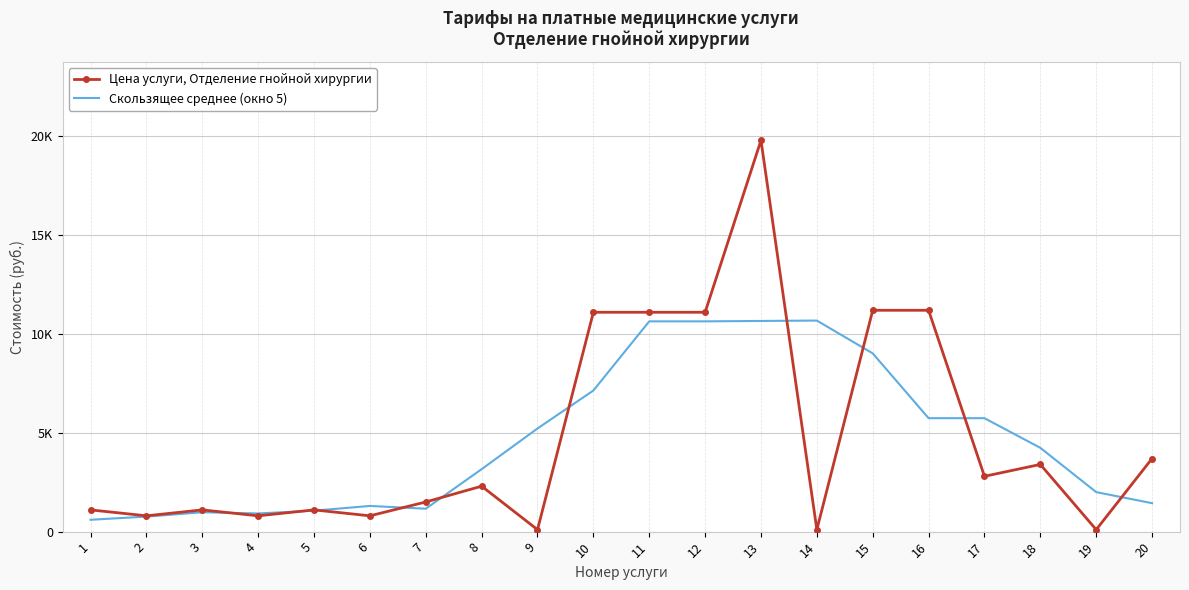

What are all the series names shown in the legend?

Цена услуги, Отделение гнойной хирургии, Скользящее среднее (окно 5)